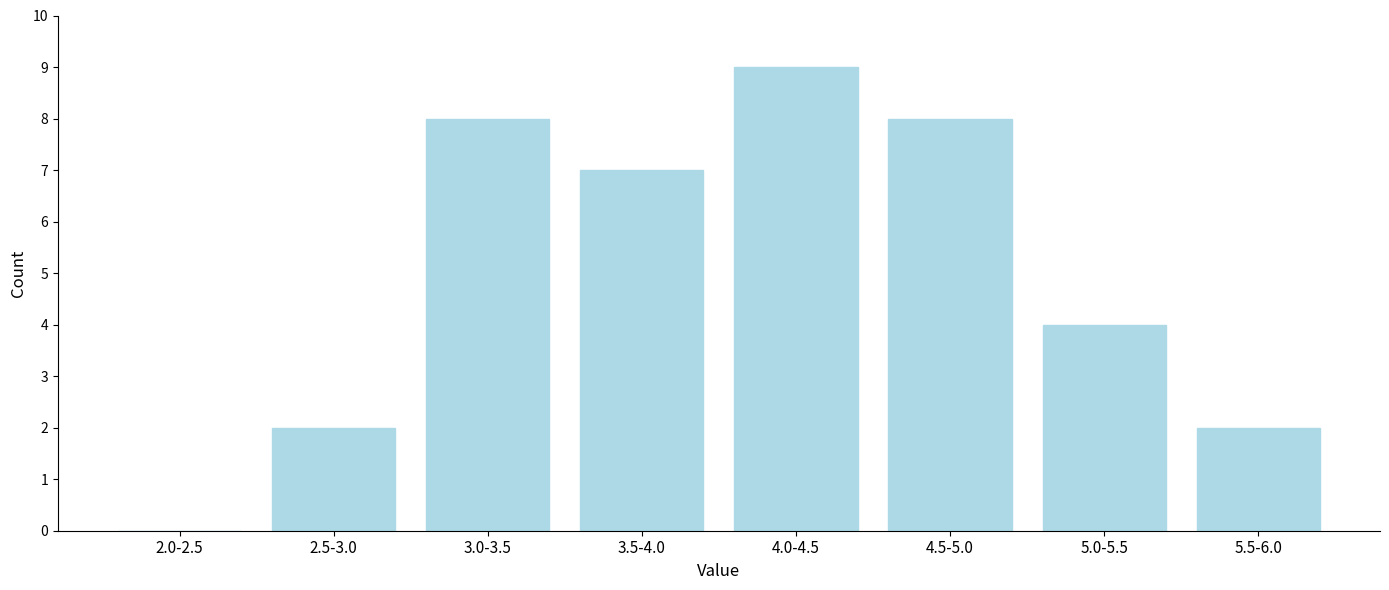

Reading right to left, list all the values displayed in this chart.

5.5-6.0=2	5.0-5.5=4	4.5-5.0=8	4.0-4.5=9	3.5-4.0=7	3.0-3.5=8	2.5-3.0=2	2.0-2.5=0